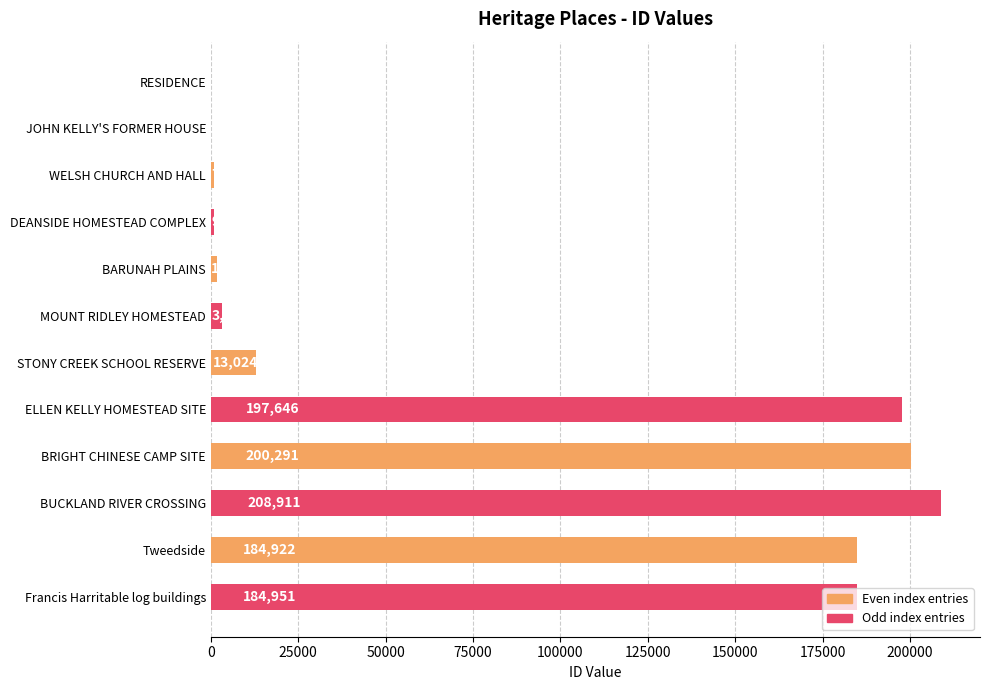

The chart shows a value of 184951 at Francis Harritable log buildings. True or false?

True